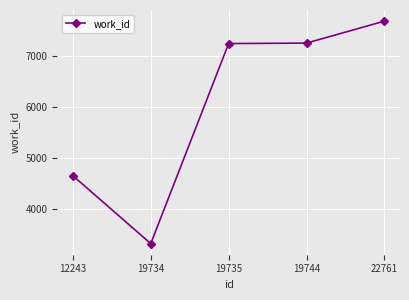

What is the ratio of the value at 19735 to the value at 19734?

2.2